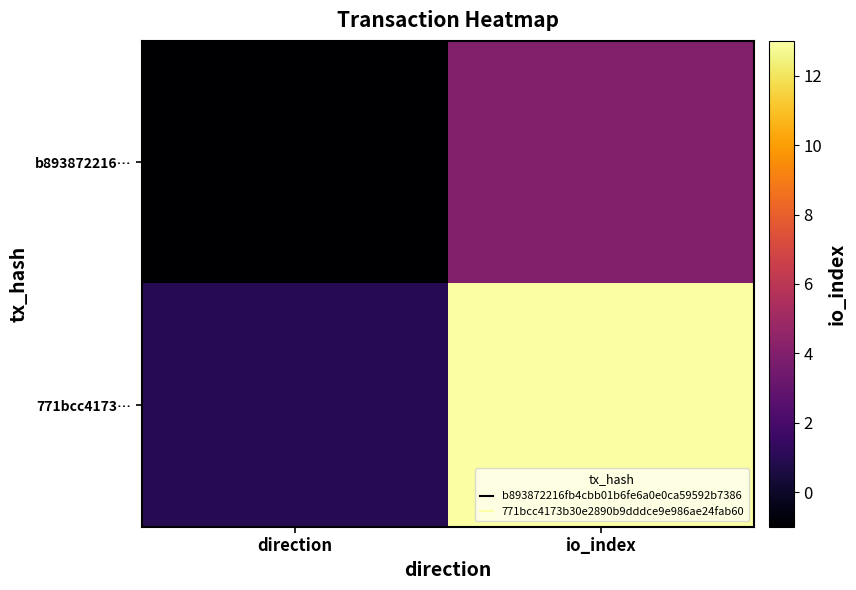

Between direction and io_index, which is larger?

io_index